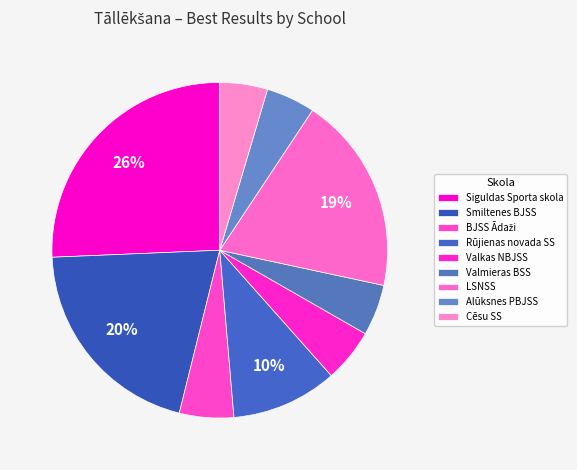

How many slices are in this pie chart?

9